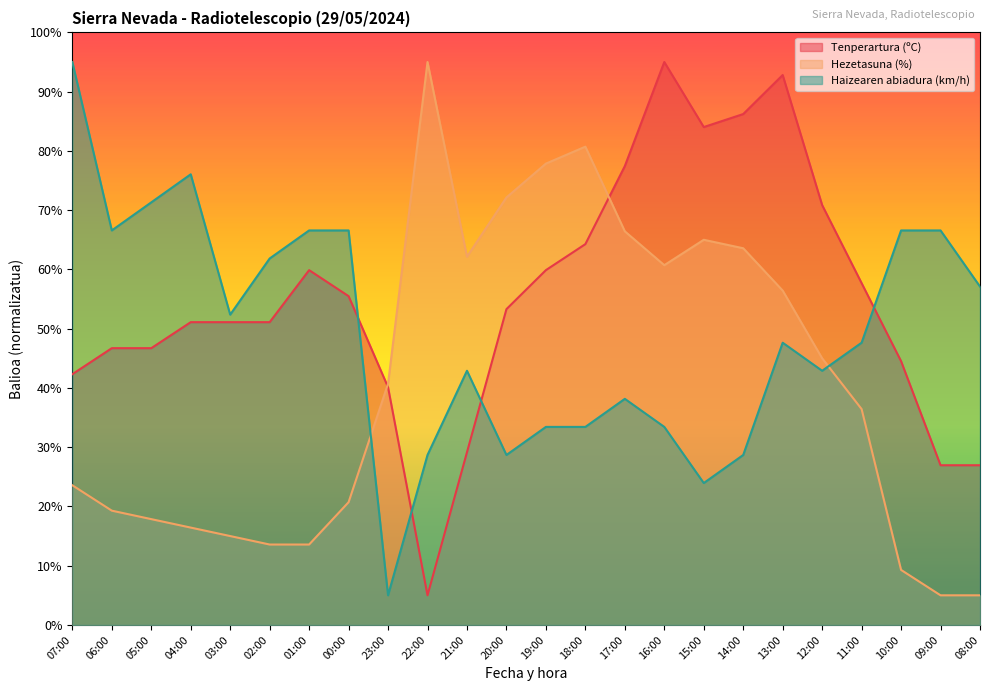

Reading left to right, transcribe all the data shown in this chart.

Tenperartura (ºC): 42.3	46.7	46.7	51.1	51.1	51.1	59.9	55.5	40.1	5.0	29.1	53.3	59.9	64.3	77.4	95.0	84.0	86.2	92.8	70.9	57.7	44.5	27.0	27.0
Hezetasuna (%): 23.6	19.3	17.9	16.4	15.0	13.6	13.6	20.7	40.7	95.0	62.1	72.1	77.9	80.7	66.4	60.7	65.0	63.6	56.4	45.0	36.4	9.3	5.0	5.0
Haizearen abiadura (km/h): 95.0	66.6	71.3	76.1	52.4	61.8	66.6	66.6	5.0	28.7	42.9	28.7	33.4	33.4	38.2	33.4	23.9	28.7	47.6	42.9	47.6	66.6	66.6	57.1